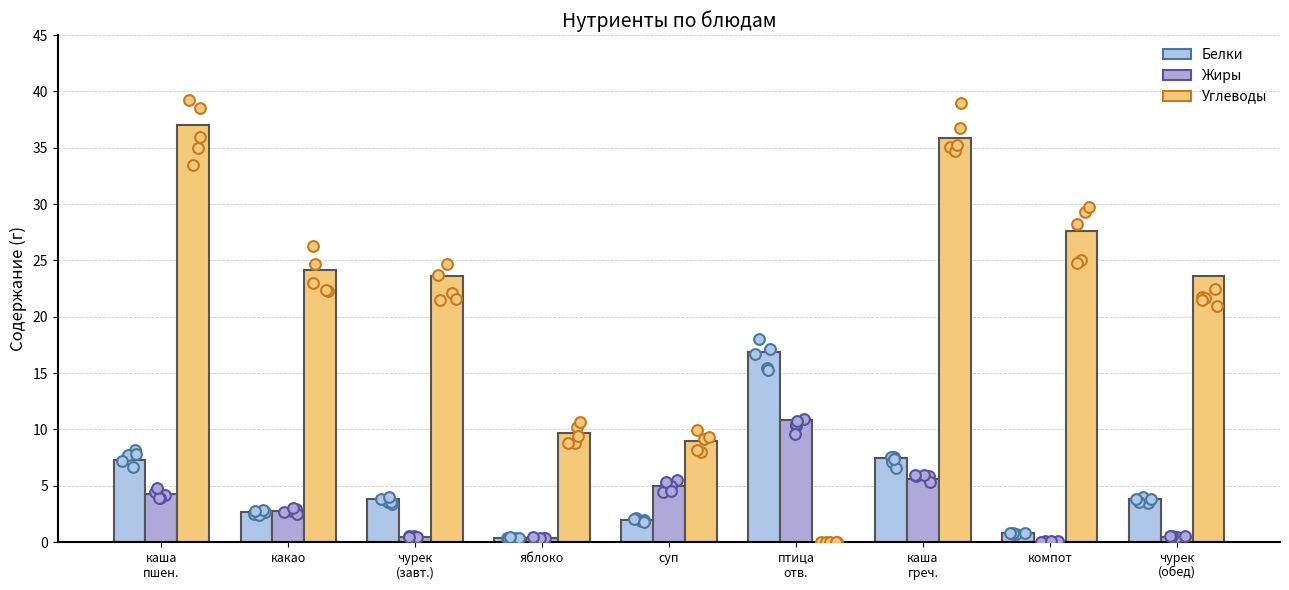

At how many categories does at least one series exceed 7?

9